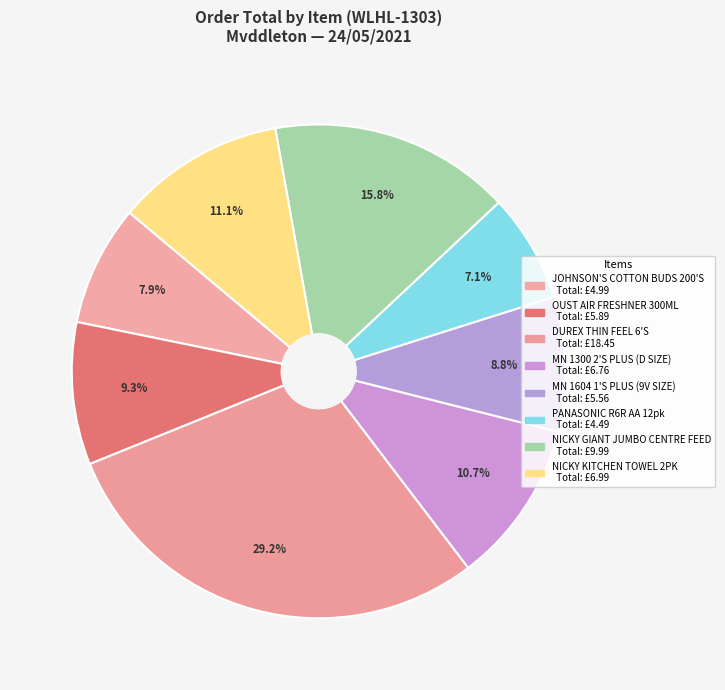

How many segments does this pie chart have?

8